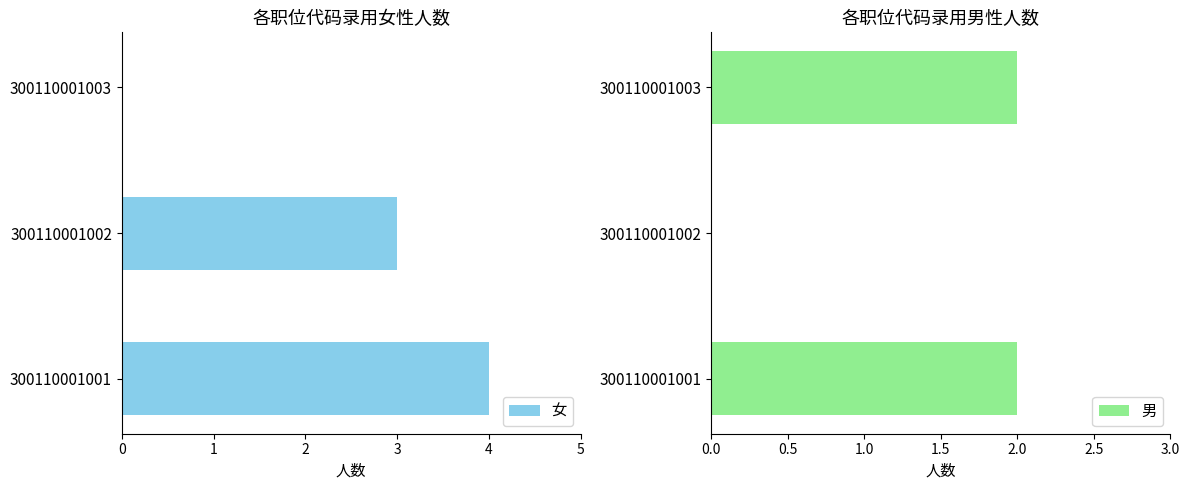

Is it true that 女 equals 0 at 300110001003?

True